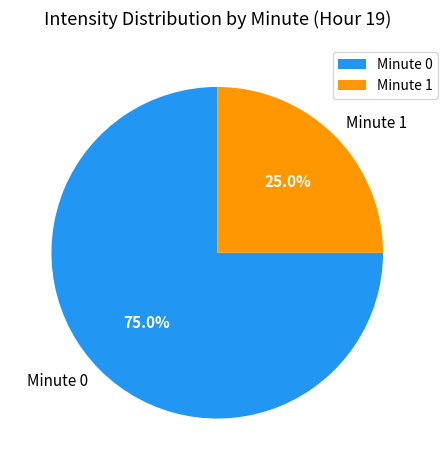

What is the ratio of the value at Minute 0 to the value at Minute 1?

3.0